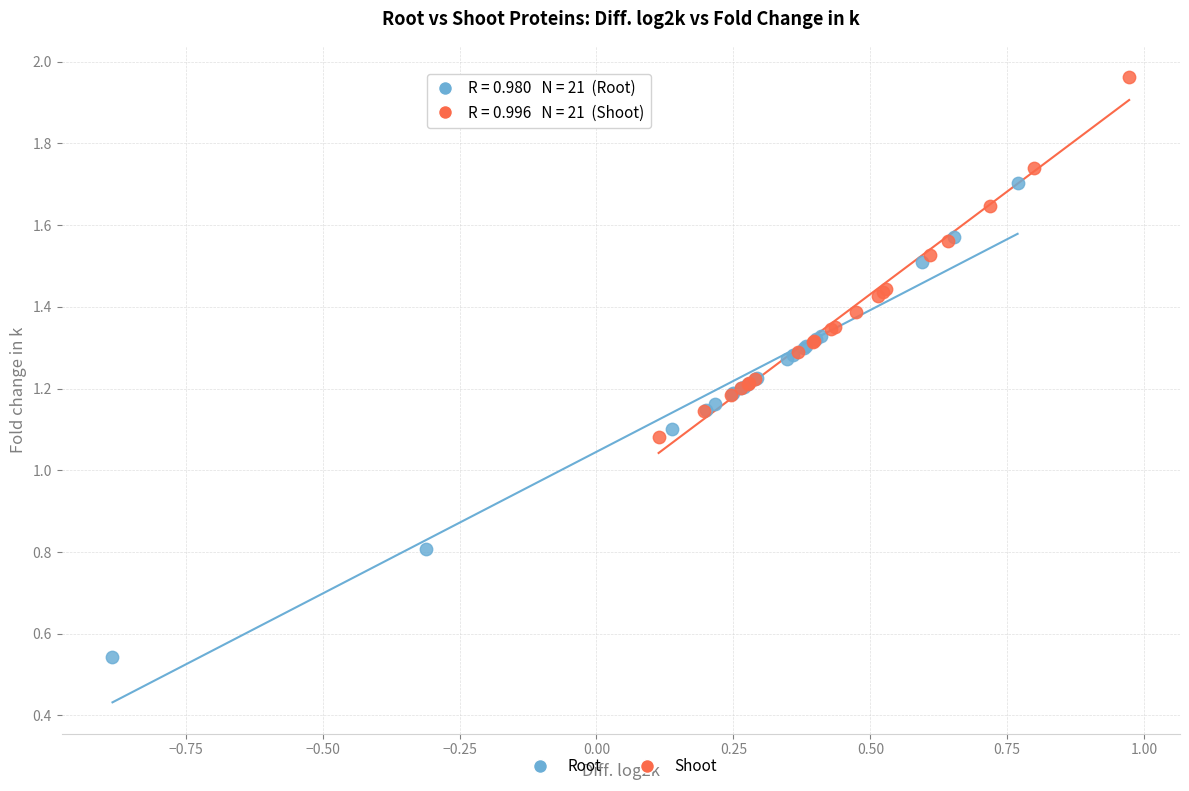

Which series has the largest Y range (max minus min)?

Root